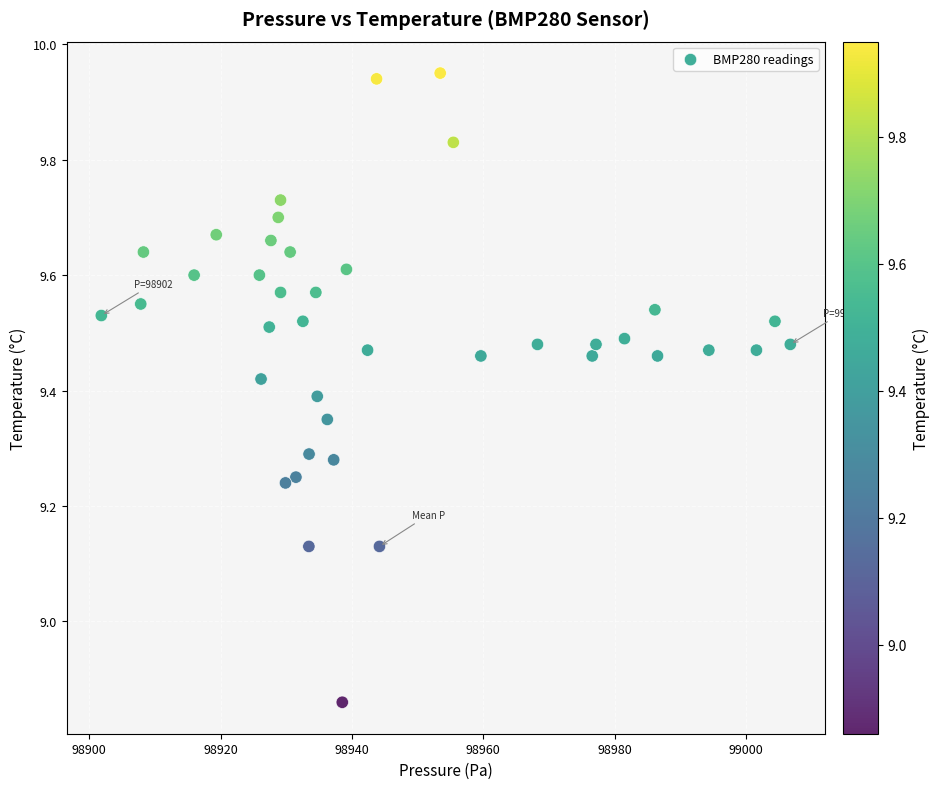

What is the range of X values (max minus min)?

104.9